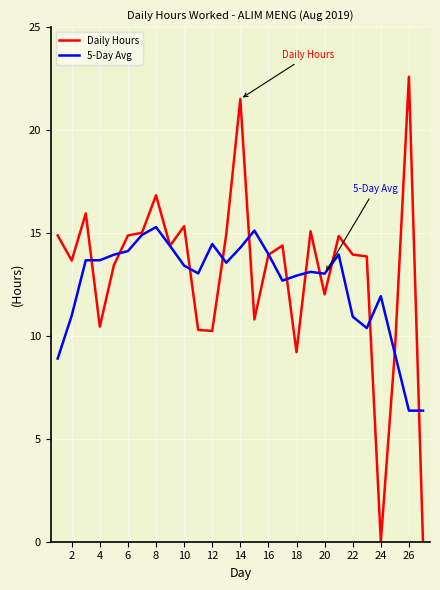

Which series has the largest total across all categories?

Daily Hours